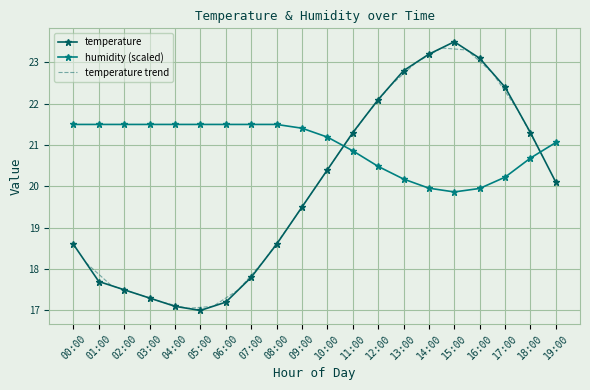

Rank the series by their maximum value, from lowest to highest.

humidity, temperature